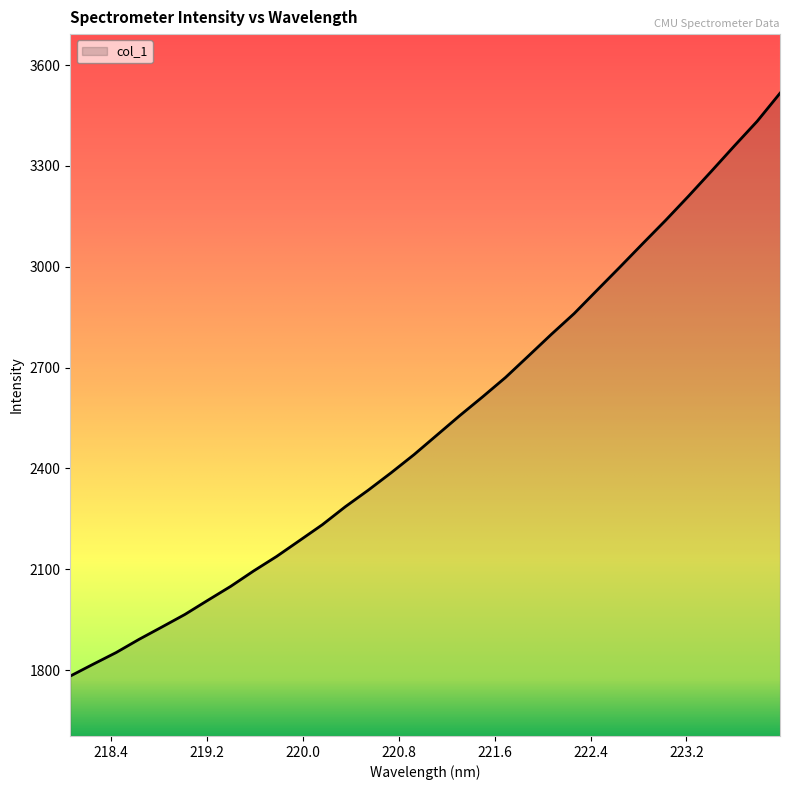

What is the difference between the maximum and minimum values?

1733.7